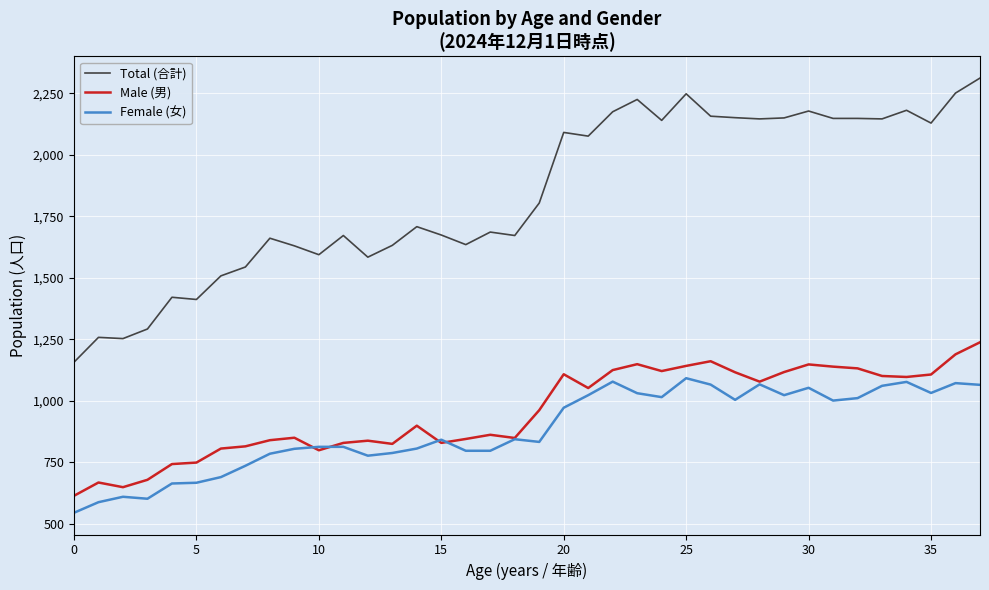

Which series has the largest total across all categories?

Total (合計)